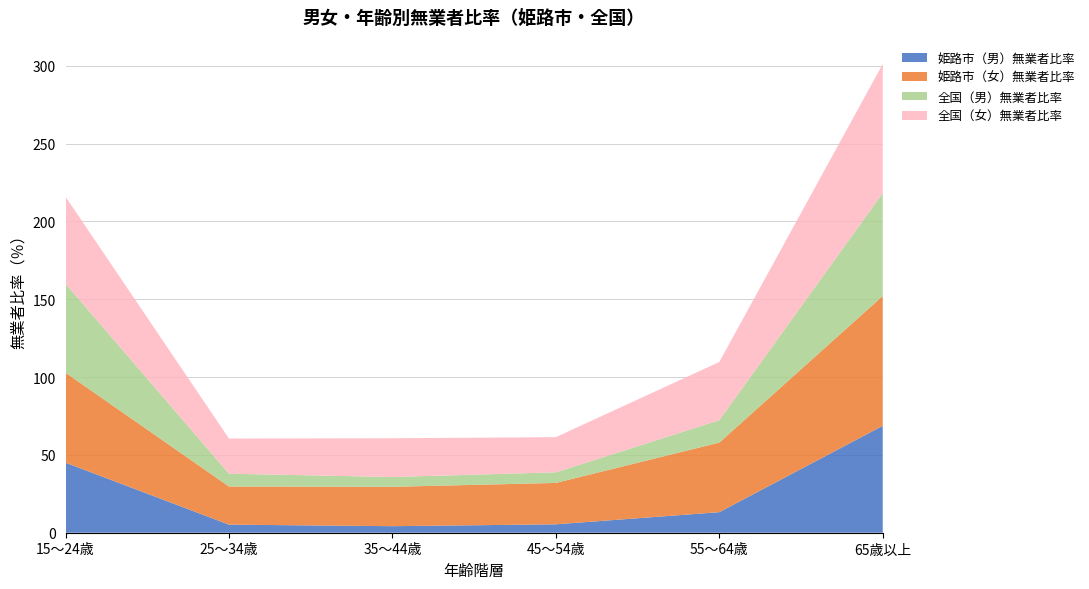

Reading right to left, list all the values displayed in this chart.

姫路市（男）無業者比率: 65歳以上=68.7	55～64歳=13.2	45～54歳=5.4	35～44歳=4.2	25～34歳=5.2	15～24歳=45.0
姫路市（女）無業者比率: 65歳以上=83.4	55～64歳=44.7	45～54歳=26.6	35～44歳=25.3	25～34歳=24.5	15～24歳=57.8
全国（男）無業者比率: 65歳以上=66.1	55～64歳=14.4	45～54歳=6.8	35～44歳=6.3	25～34歳=8.2	15～24歳=57.2
全国（女）無業者比率: 65歳以上=82.9	55～64歳=37.4	45～54歳=22.6	35～44歳=24.9	25～34歳=22.6	15～24歳=55.9